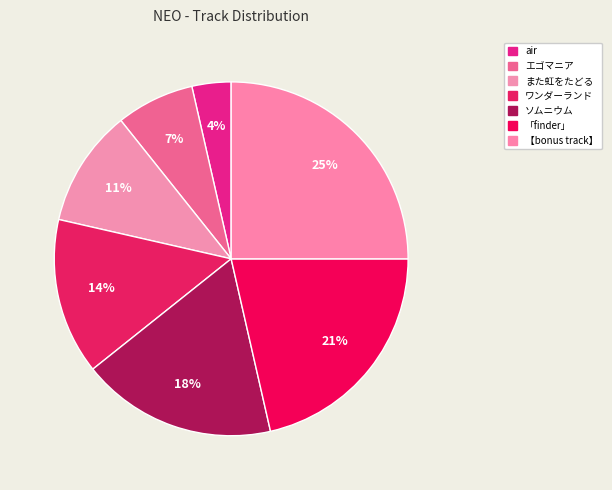

What percentage is NOT represented by air?

96.4%